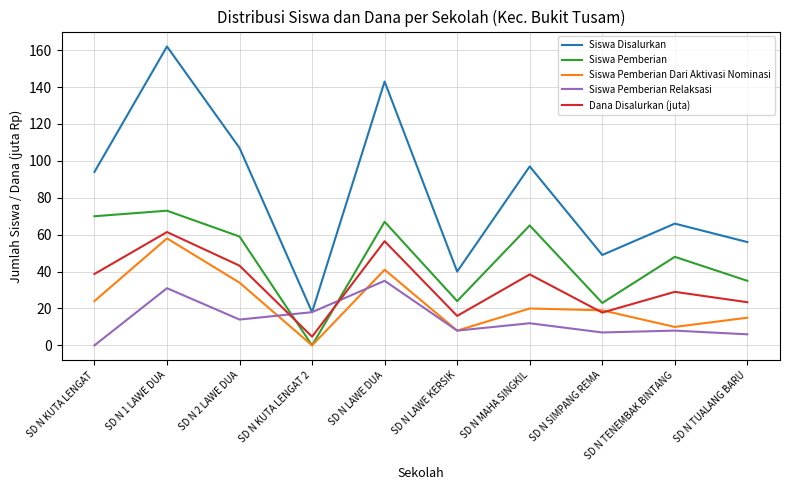

True or false: Siswa Pemberian Relaksasi has a value of 6.0 at SD N TUALANG BARU.

True